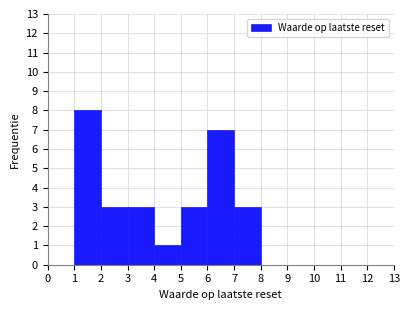

Over which range of the x-axis is the bar tallest?

1 to 2